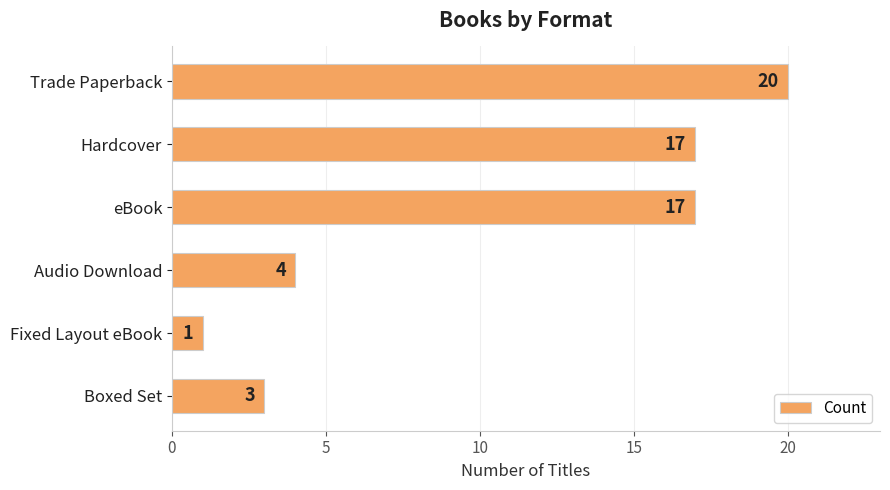

How many bars are there in total?

6